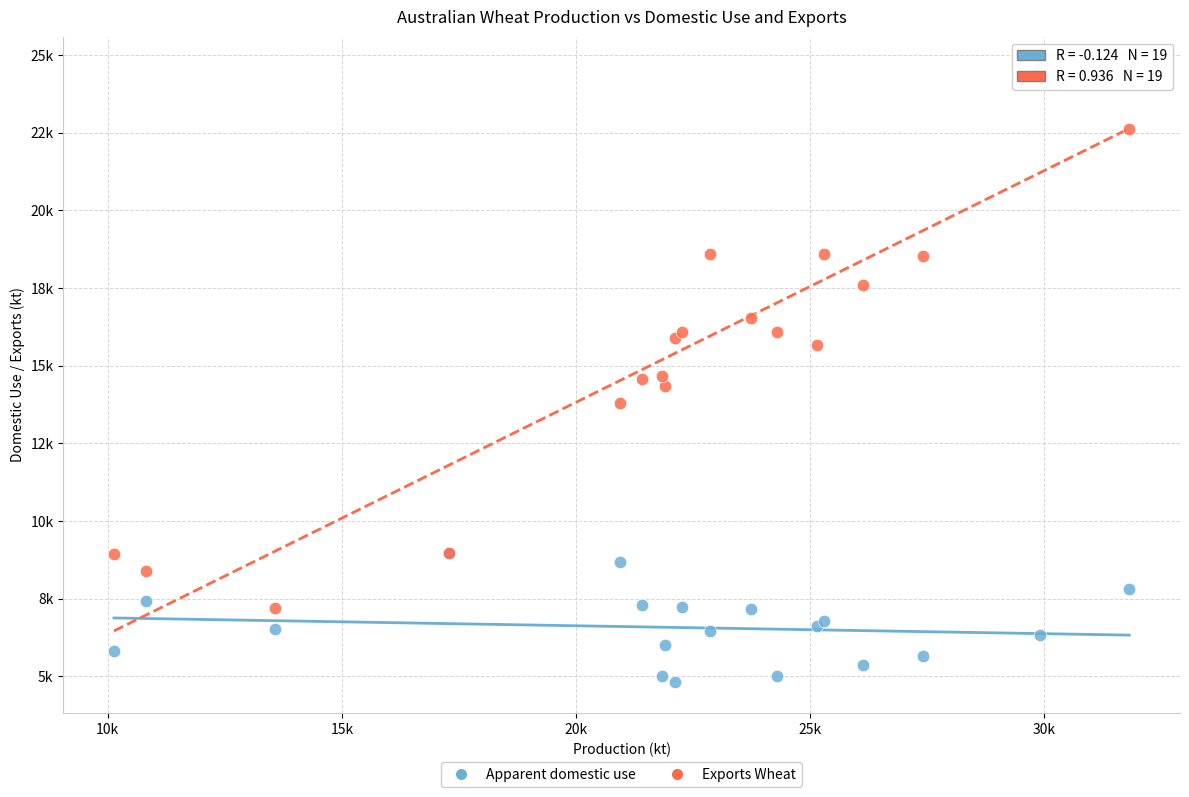

What are all the series names shown in the legend?

Apparent domestic use, Exports Wheat